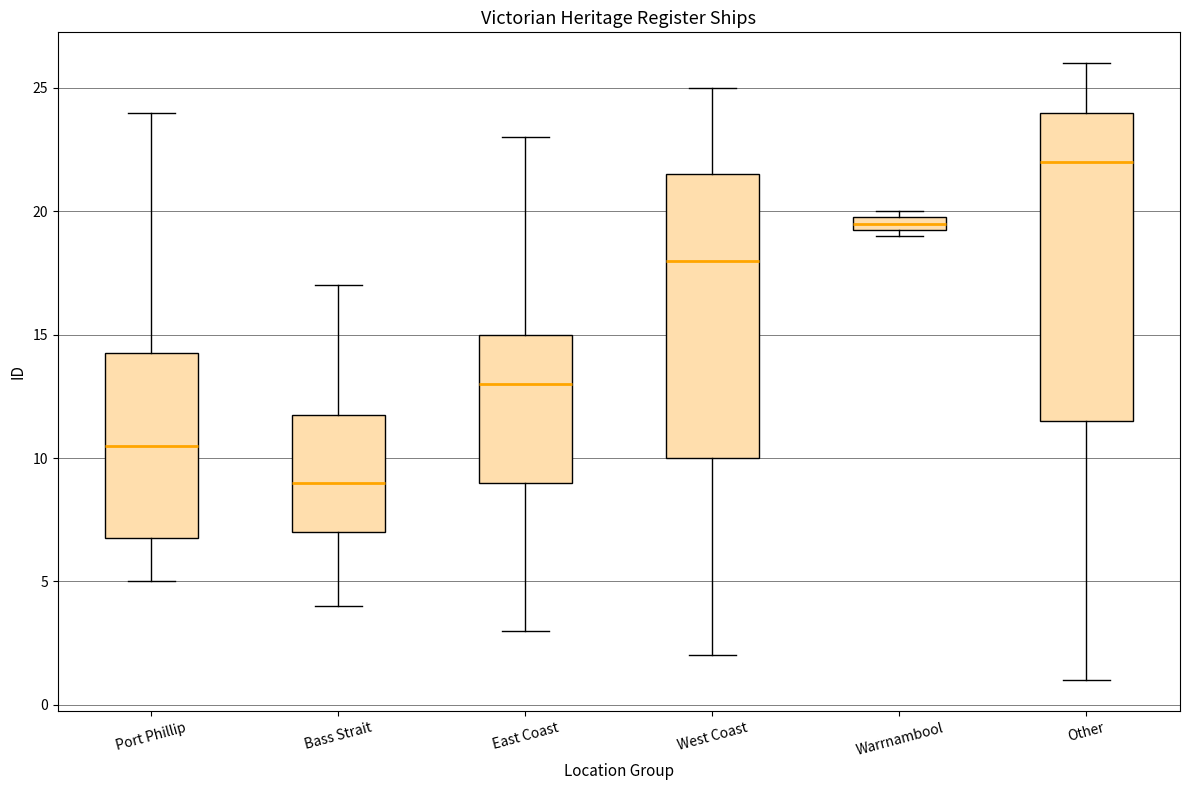

Where is the upper edge of the box for East Coast on the y-axis? The values are not printed on the chart, so give them approximately, as read against the axis.

15.0